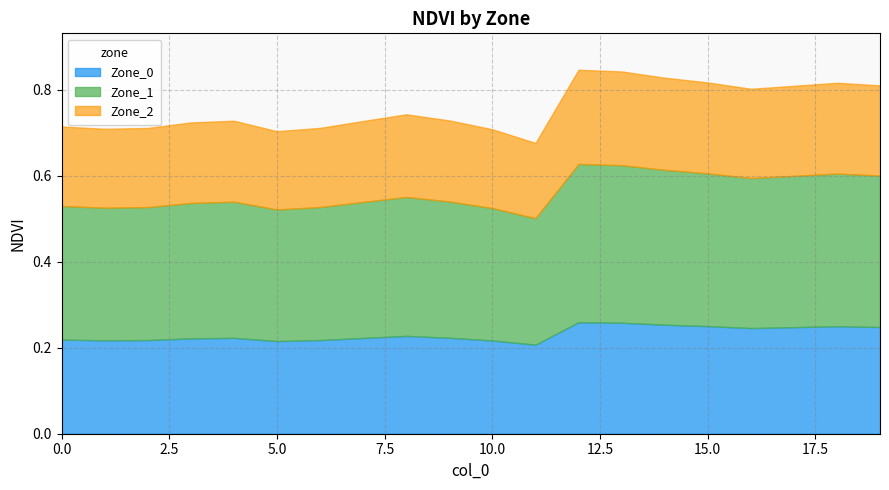

Reading left to right, transcribe all the data shown in this chart.

Zone_0: 0=0.2	1=0.2	2=0.2	3=0.2	4=0.2	5=0.2	6=0.2	7=0.2	8=0.2	9=0.2	10=0.2	11=0.2	12=0.3	13=0.3	14=0.3	15=0.3	16=0.2	17=0.2	18=0.2	19=0.2
Zone_1: 0=0.3	1=0.3	2=0.3	3=0.3	4=0.3	5=0.3	6=0.3	7=0.3	8=0.3	9=0.3	10=0.3	11=0.3	12=0.3	13=0.3	14=0.3	15=0.3	16=0.3	17=0.3	18=0.3	19=0.3
Zone_2: 0=0.2	1=0.2	2=0.2	3=0.2	4=0.2	5=0.2	6=0.2	7=0.2	8=0.2	9=0.2	10=0.2	11=0.2	12=0.2	13=0.2	14=0.2	15=0.2	16=0.2	17=0.2	18=0.2	19=0.2